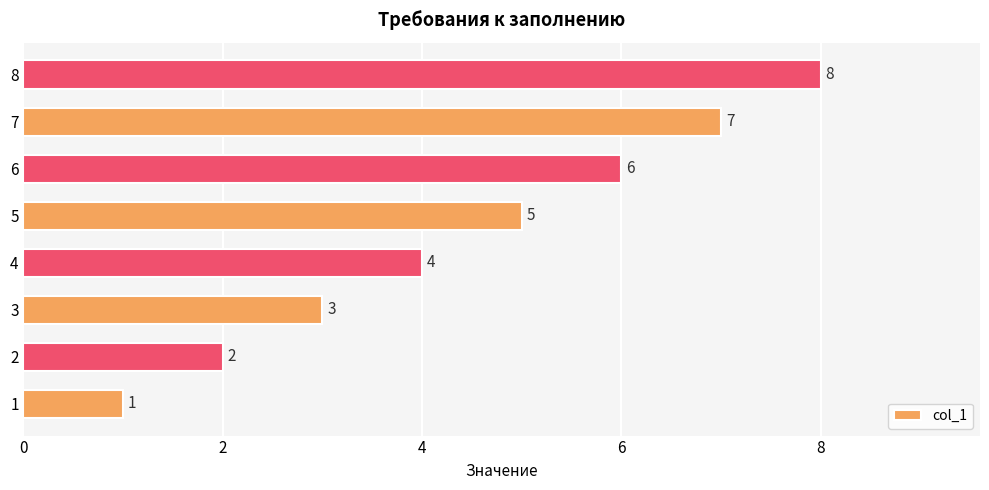

True or false: the data shows 11 at 7.

False